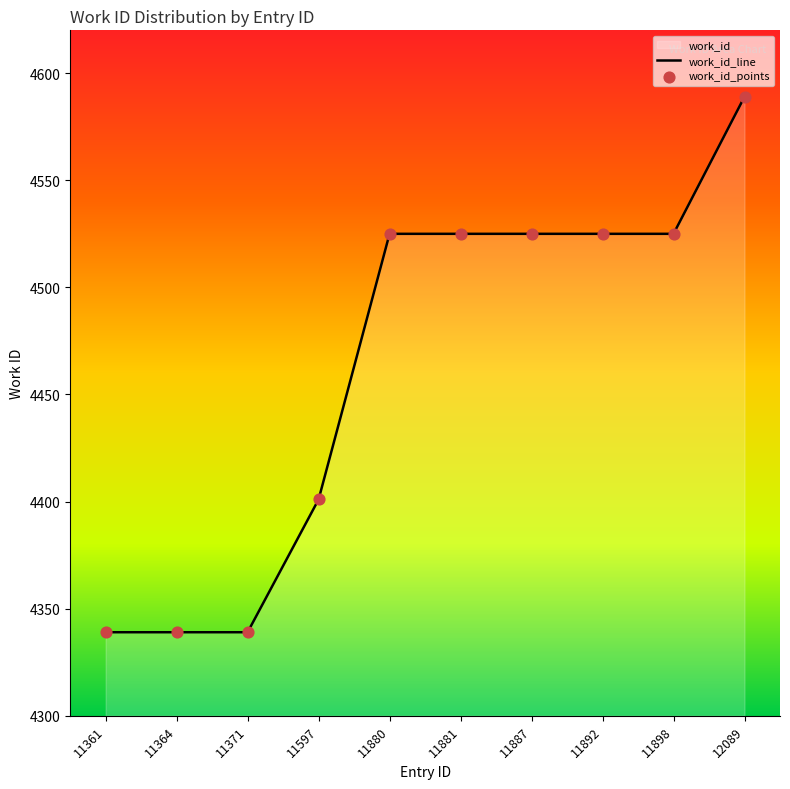

Which series contains the lowest Y value?

work_id_line